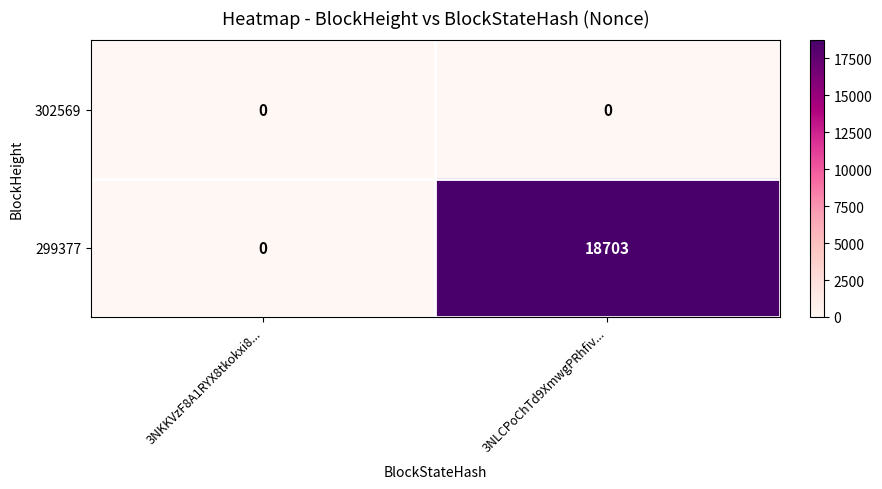

The value of 302569 at 3NLCPoChTd9XmwgPRhfiv... is 0. True or false?

True